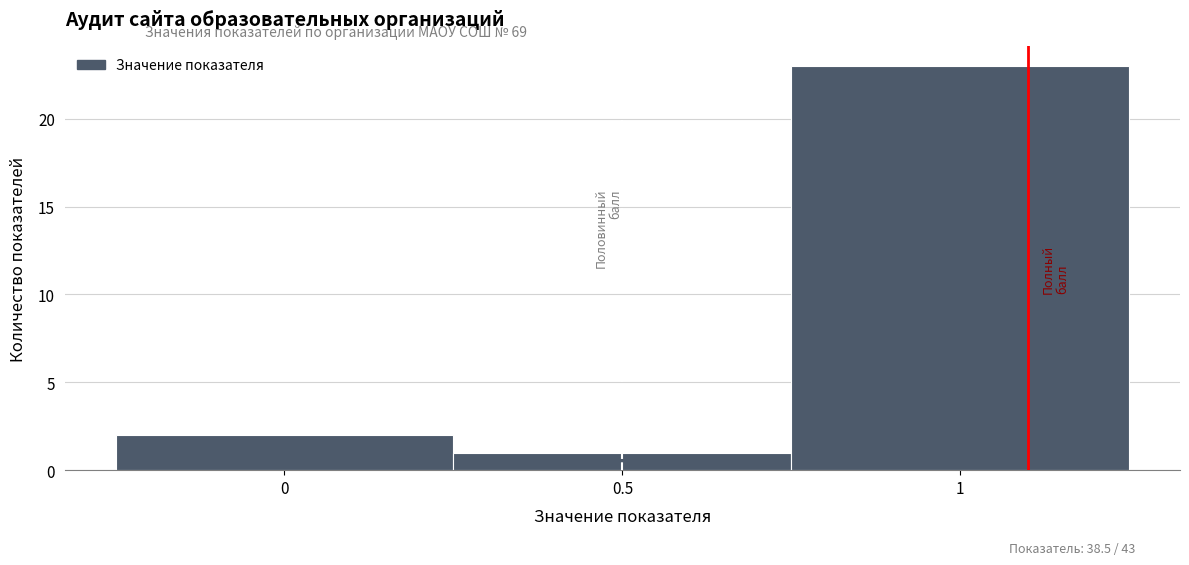

Reading left to right, list every bar in this chart as the range it spans on the x-axis followed by its height. The values are not printed on the chart, so give them approximately, as read against the axis.

-0.25 to 0.25: 2
0.25 to 0.75: 1
0.75 to 1.25: 23